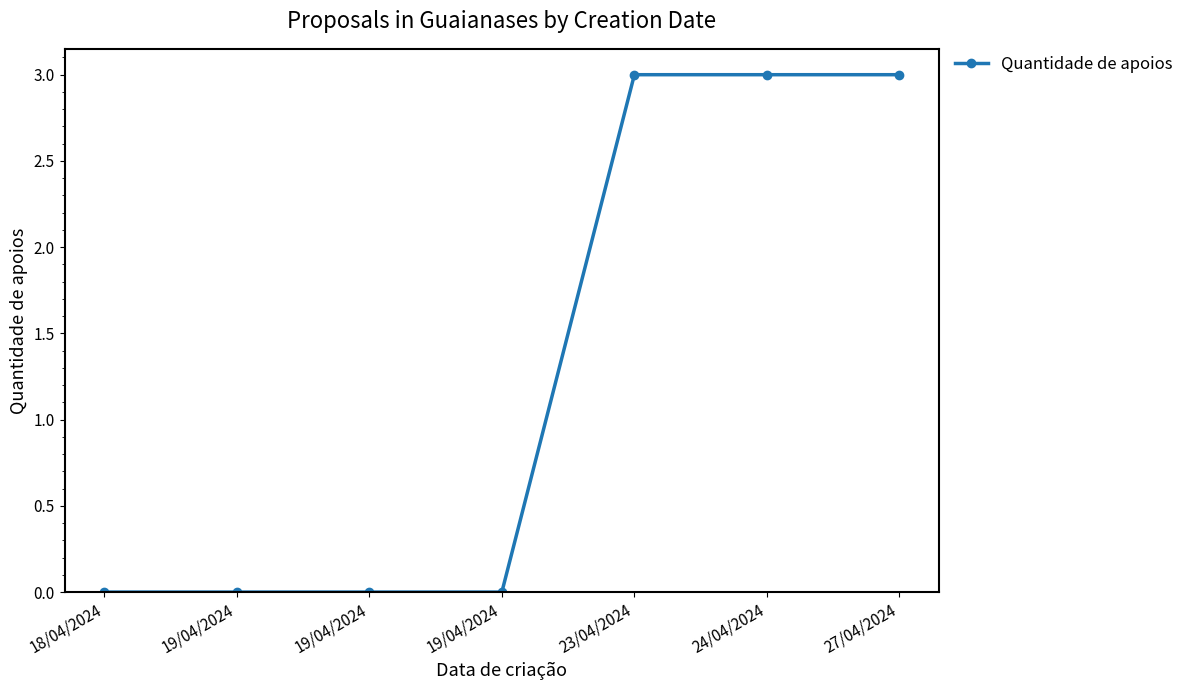

How many lines are shown in the chart?

1